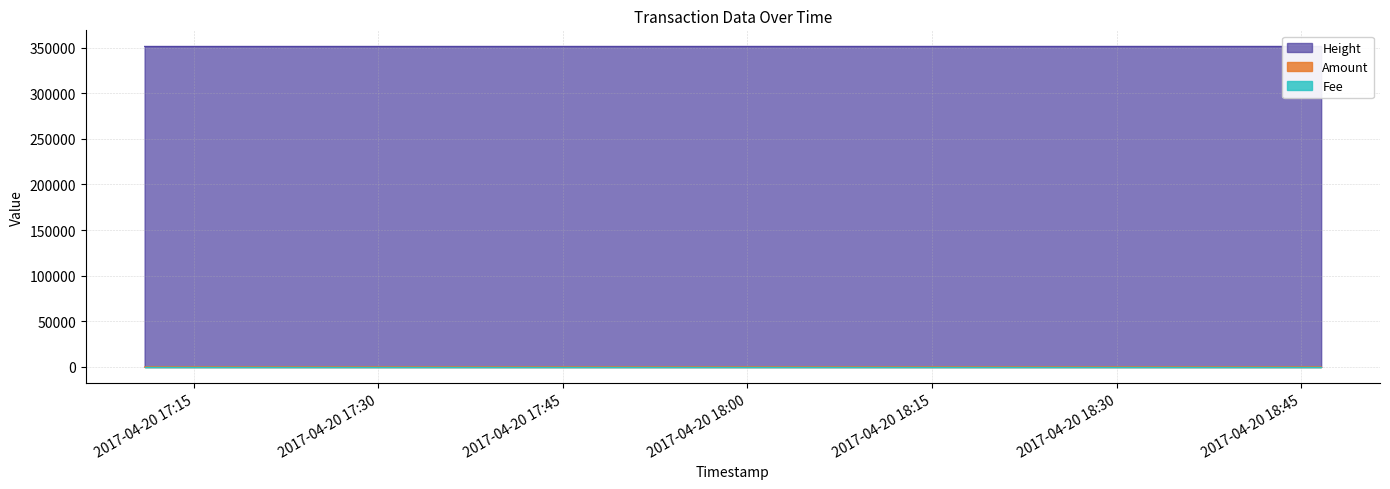

Reading left to right, extract all data points from this chart.

Height: 2017-04-20 17:11:01=351370	2017-04-20 17:24:43=351372	2017-04-20 18:14:53=351384	2017-04-20 18:46:37=351389
Amount: 2017-04-20 17:11:01=3	2017-04-20 17:24:43=0	2017-04-20 18:14:53=0	2017-04-20 18:46:37=0